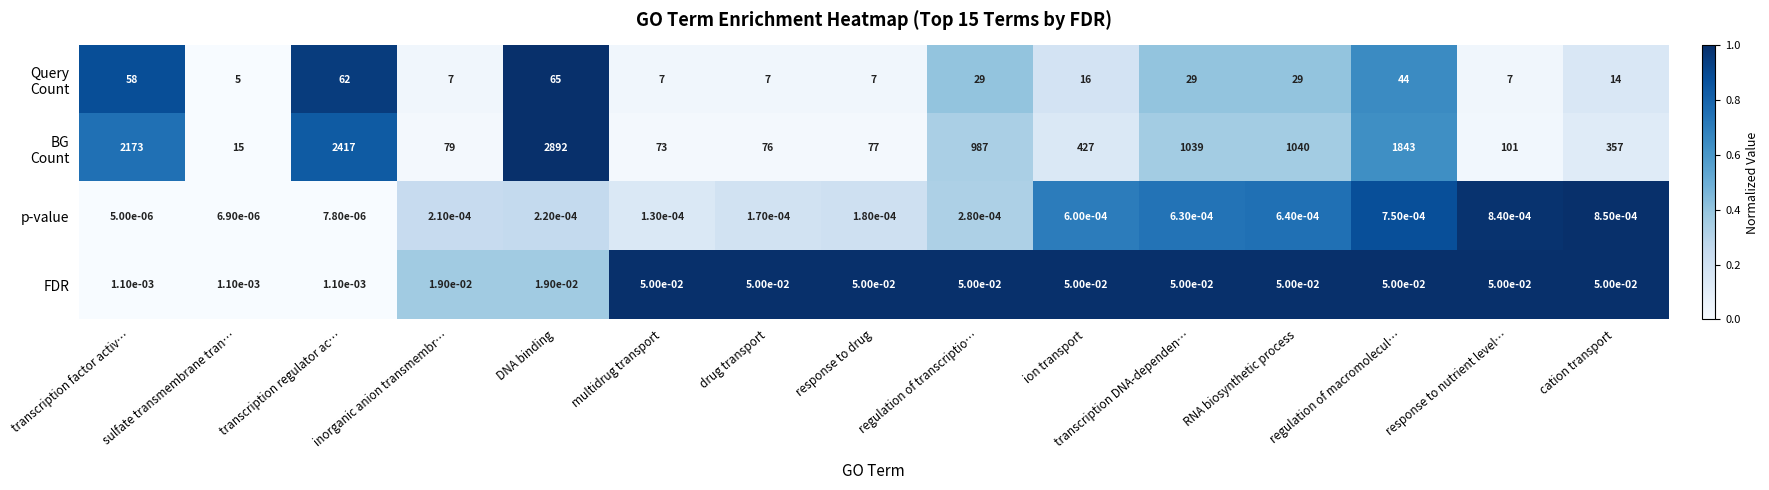

At how many categories does at least one series exceed 0?

15